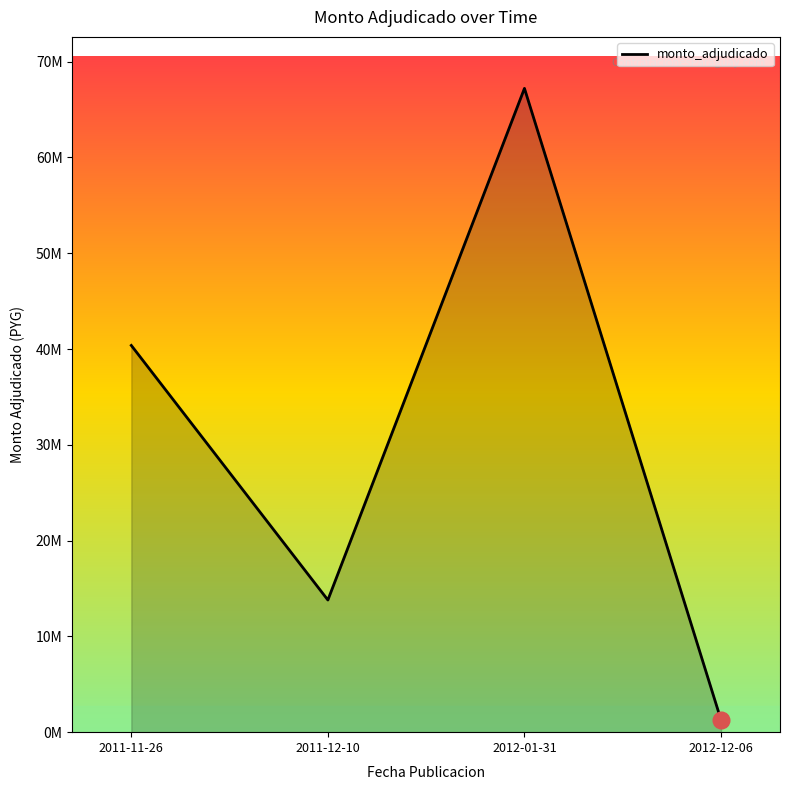

How many points are lower than both their immediate neighbors (excluding endpoints)?

1